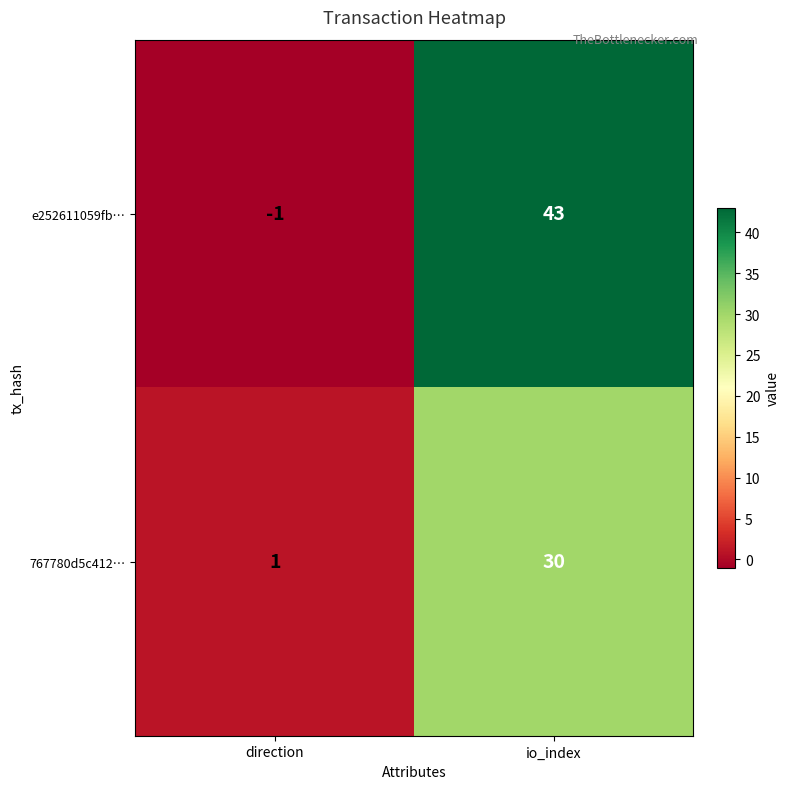

What is the spread (max minus min) of values at direction?

2